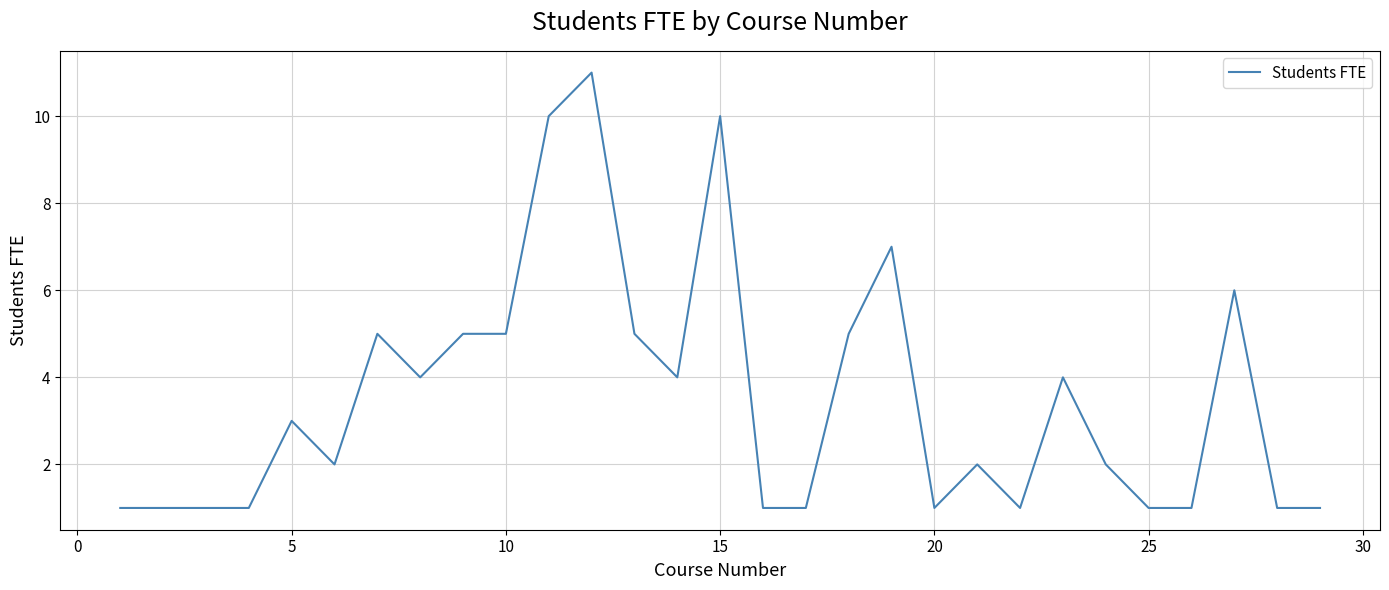

What is the maximum value shown in the chart?

11